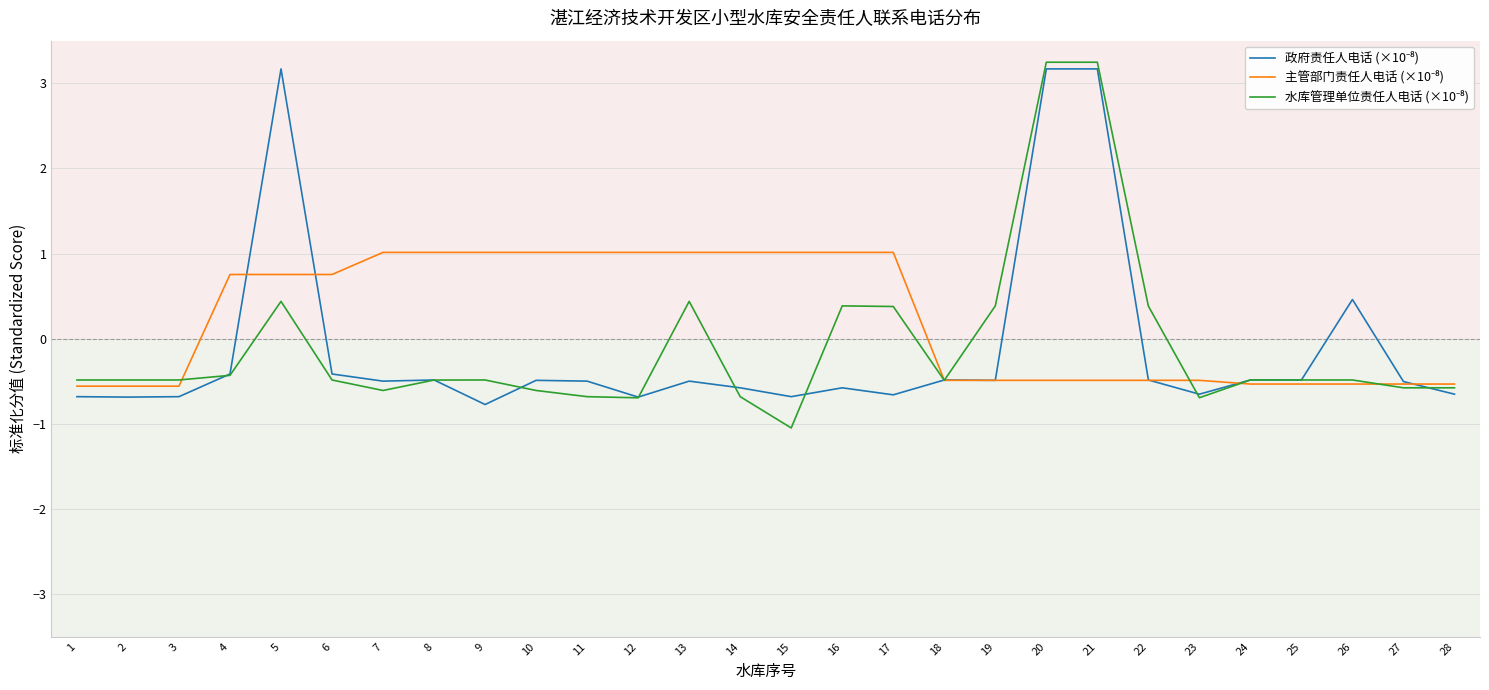

What is the spread (max minus min) of values at 6?

1.2